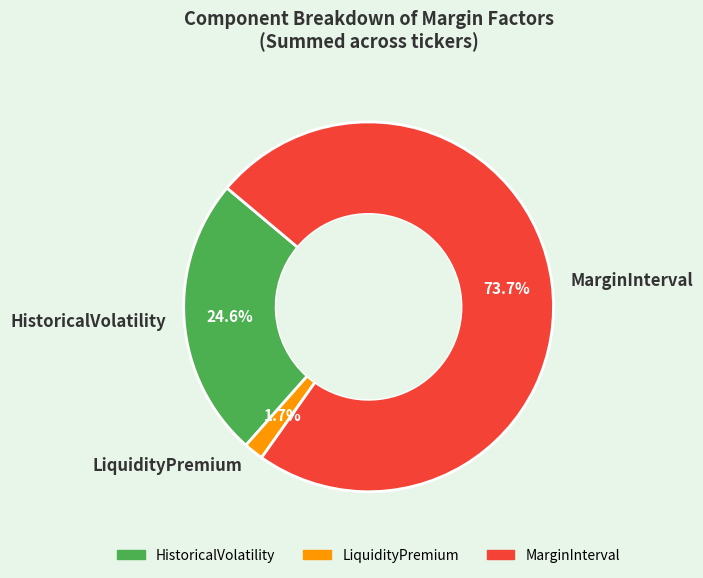

What percentage do HistoricalVolatility and LiquidityPremium together represent?

26.3%